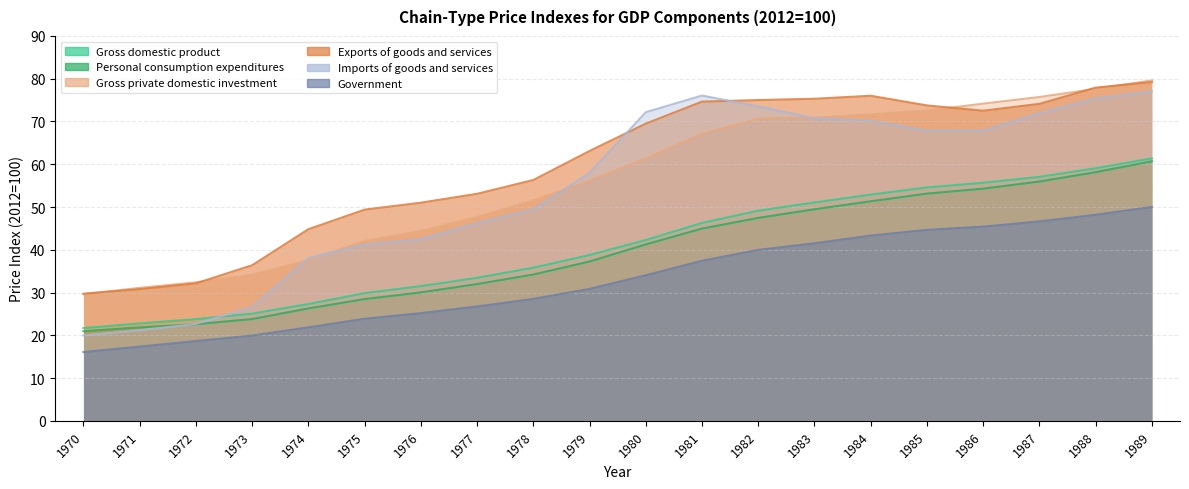

Which series ends up on top after the final intersection of Imports of goods and services and Gross domestic product?

Imports of goods and services